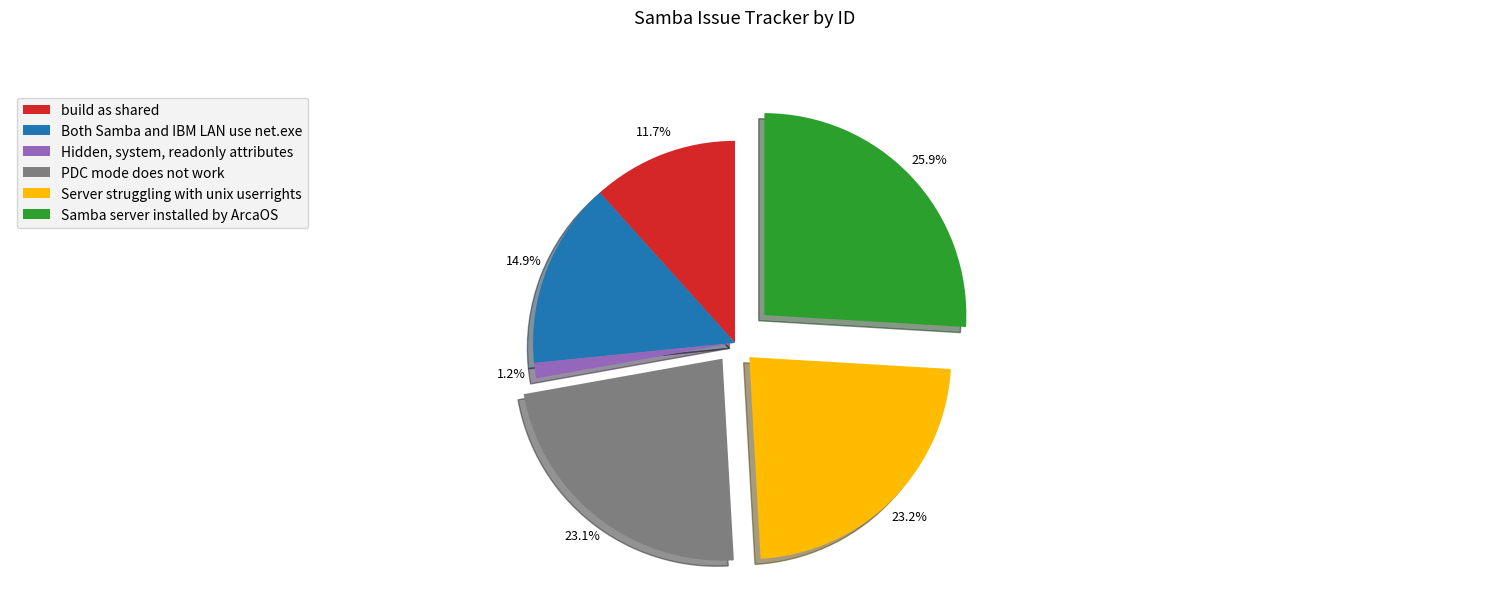

To the nearest percent, what portion does Hidden, system, readonly attributes represent?

1%